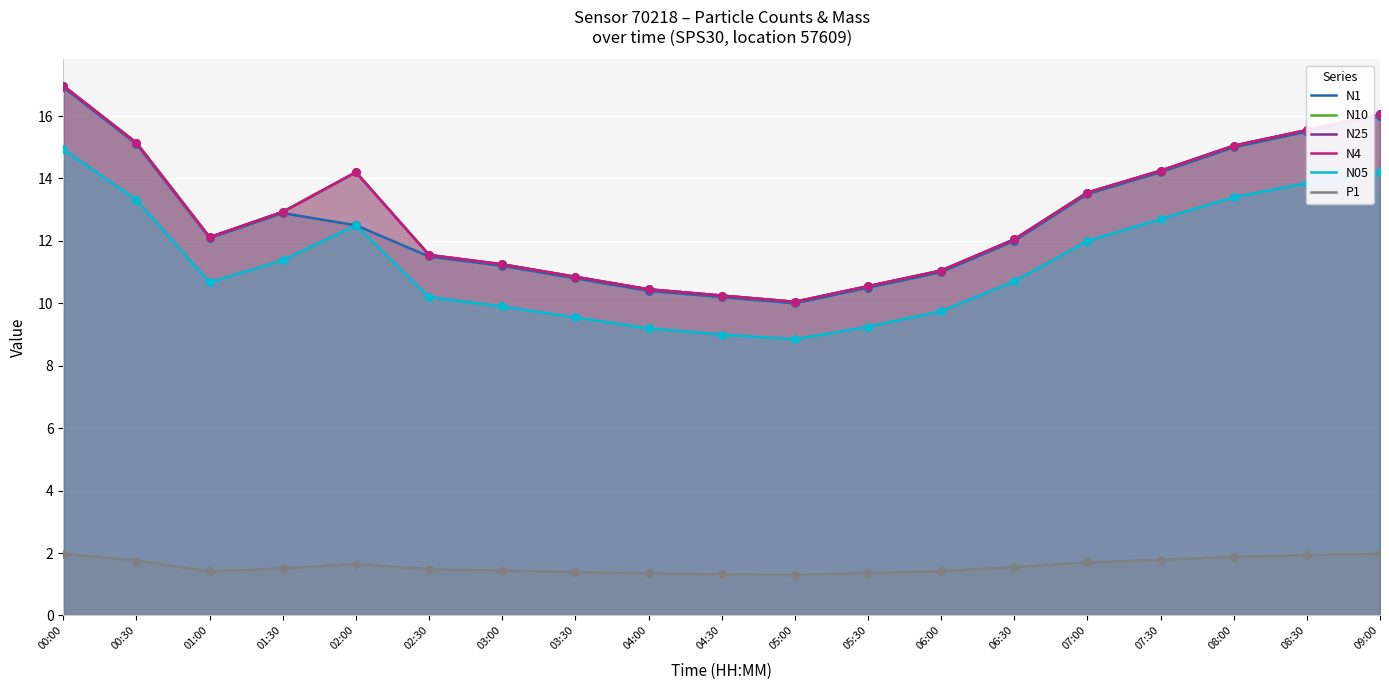

What is the total value across all series at 08:30?

77.9